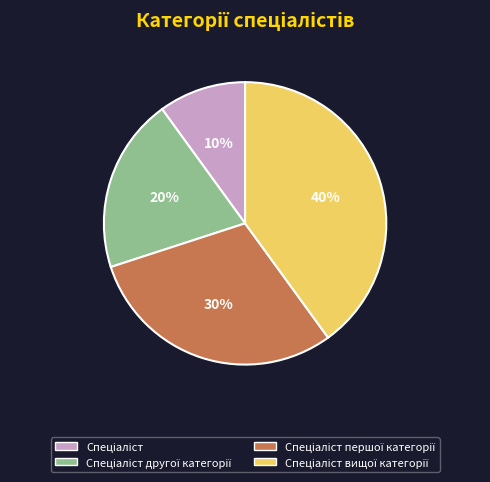

To the nearest percent, what is the difference between the largest and smallest slice percentages?

30%